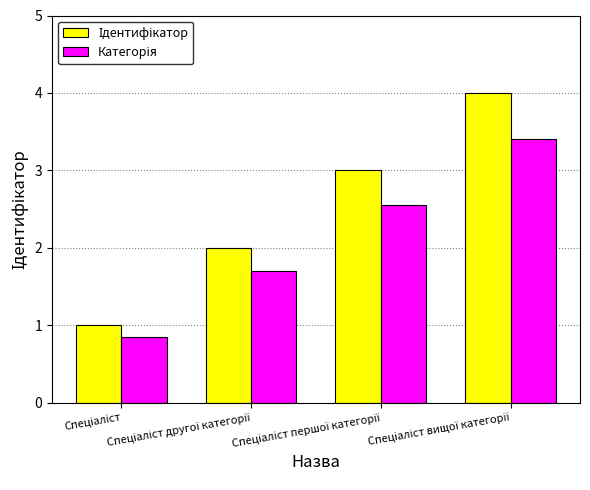

What is the maximum value shown in the chart?

4.0